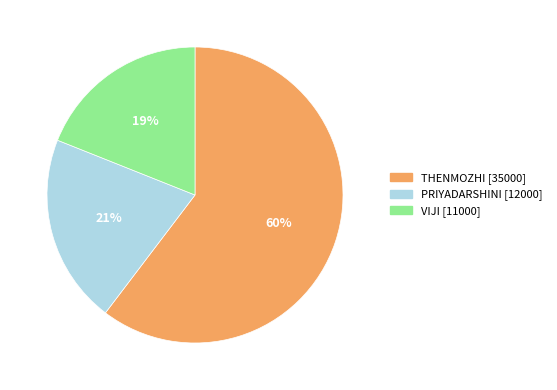

True or false: PRIYADARSHINI accounts for 21% of the total.

True